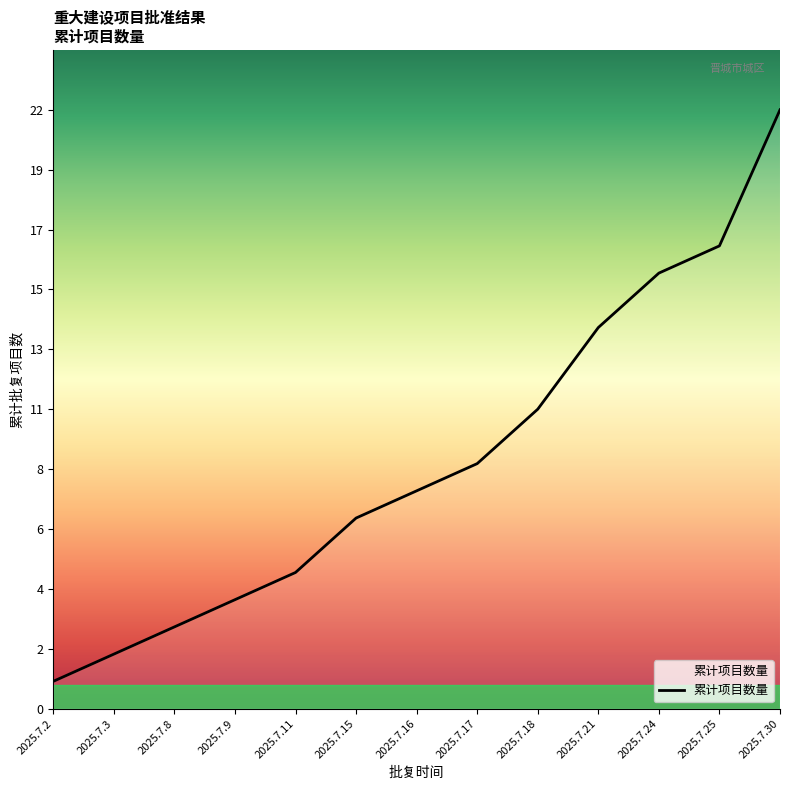

Where does the data first go above 8?

2025.7.17